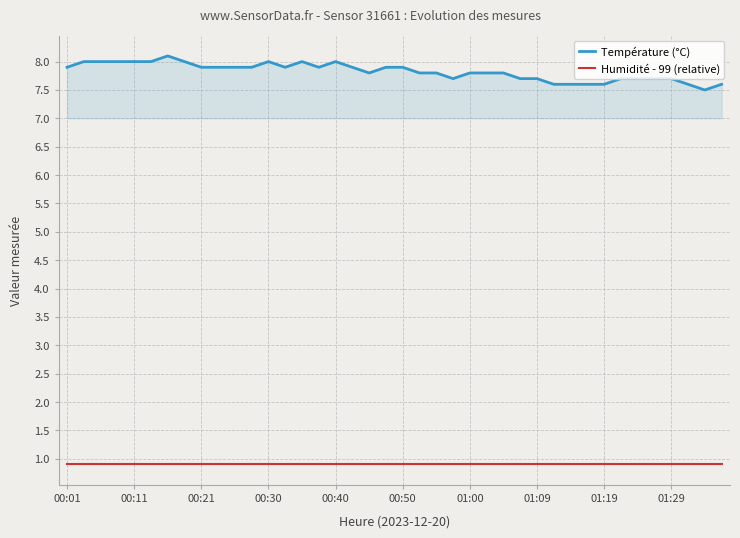

True or false: Humidité - 99 (relative) and Température (°C) intersect in this chart.

False